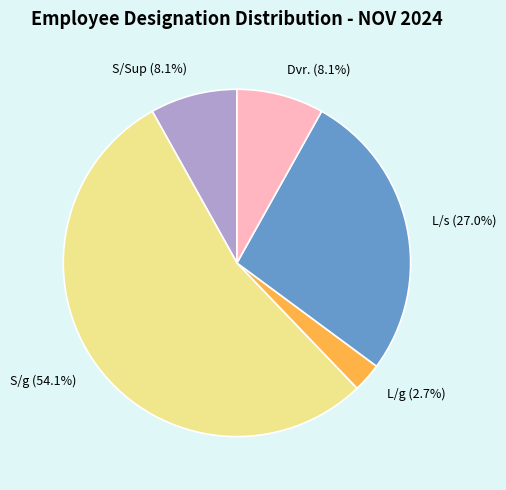

The S/Sup slice represents 1% of the pie. True or false?

False